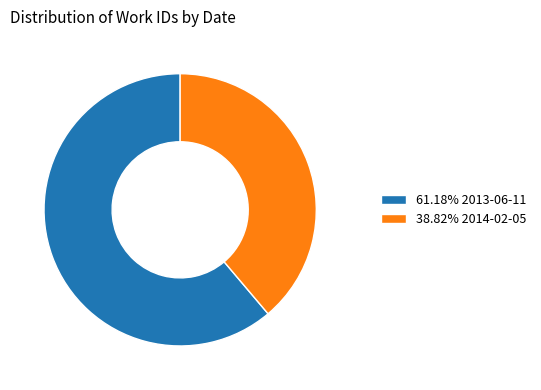

Do 61.18% 2013-06-11 and 38.82% 2014-02-05 together represent more than half of the pie?

Yes